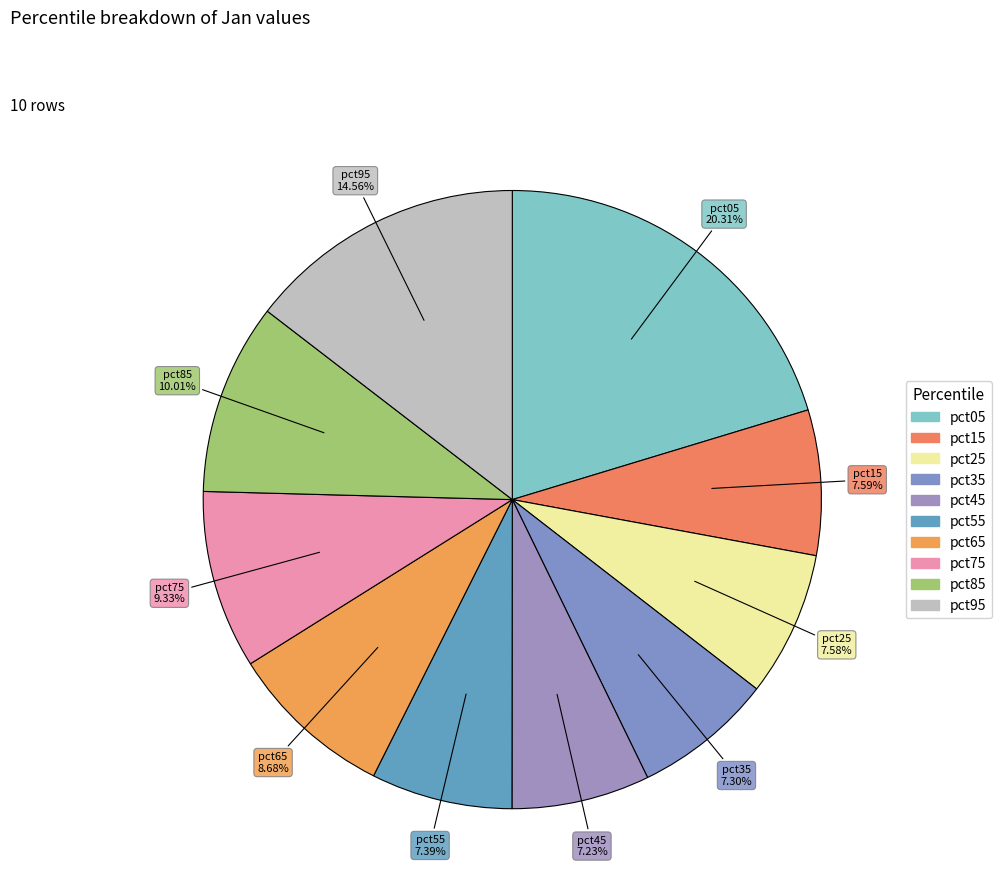

How many slices are in this pie chart?

10